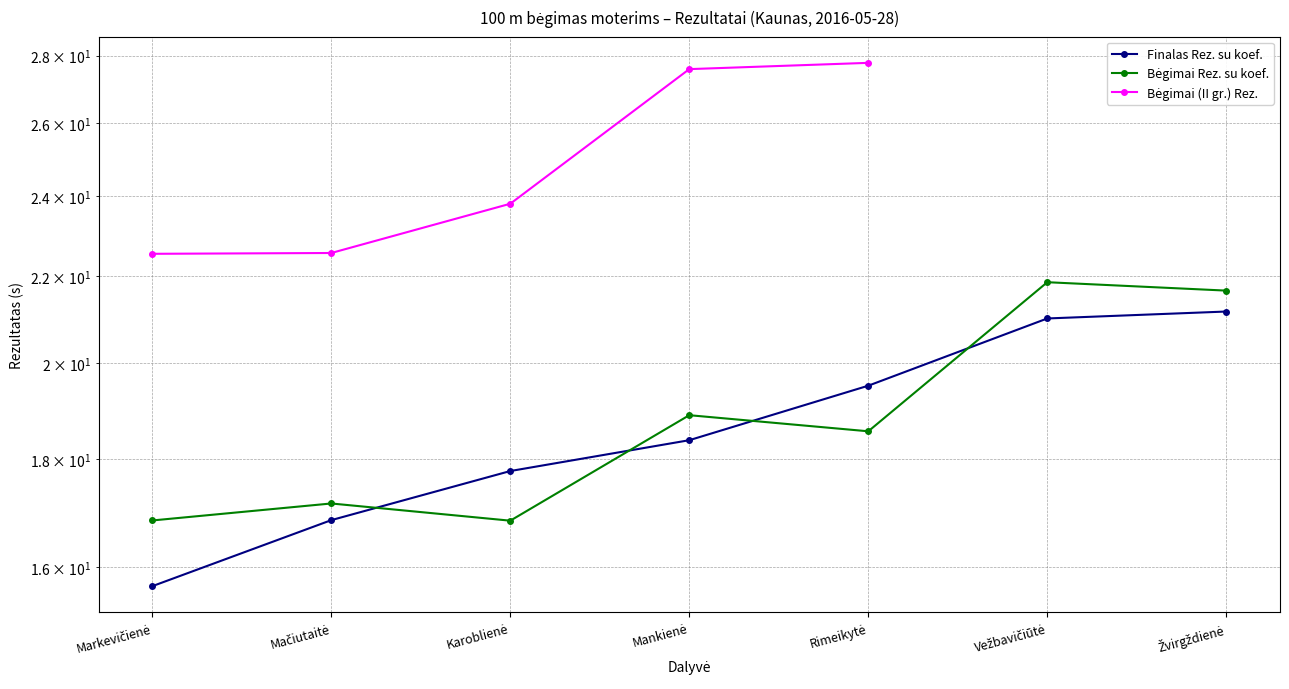

What is the spread (max minus min) of values at Vežbavičiūtė?

0.9